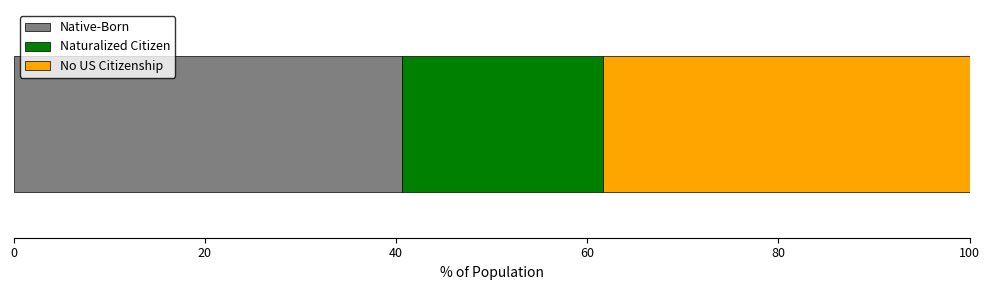

What are all the series names shown in the legend?

Native-Born, Naturalized Citizen, No US Citizenship